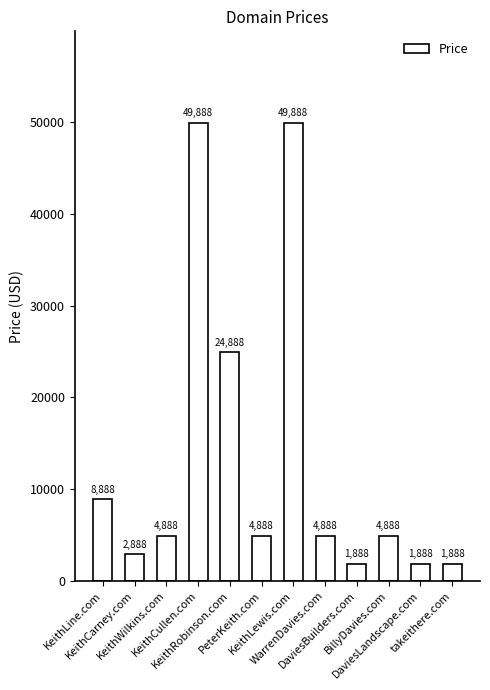

Approximately how many times larger is the value at KeithCullen.com compared to PeterKeith.com?

10.2